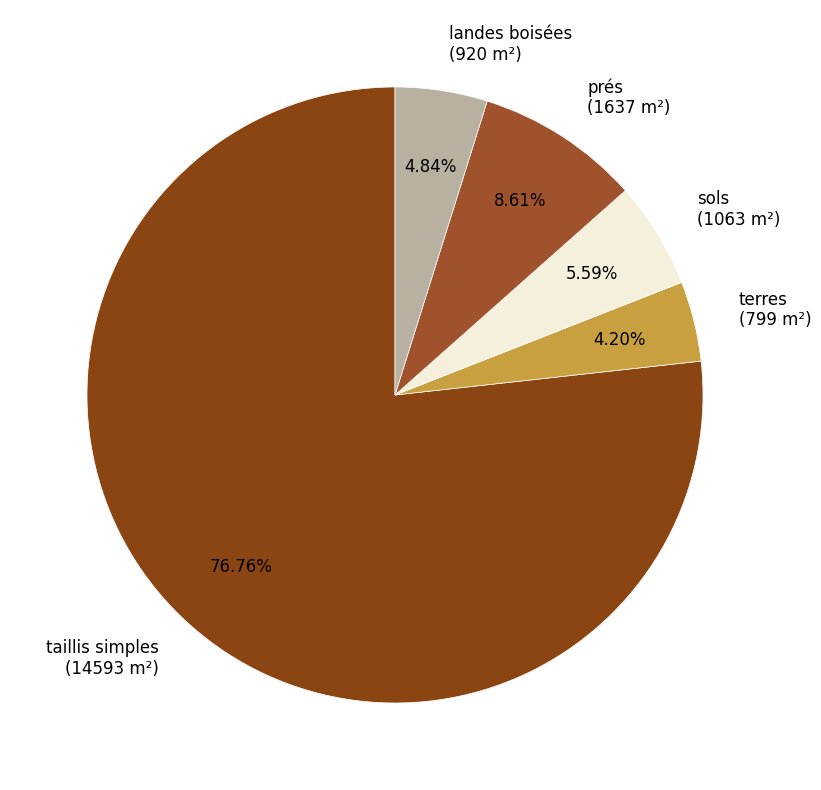

What percentage is the taillis simples slice, to the nearest percent?

77%